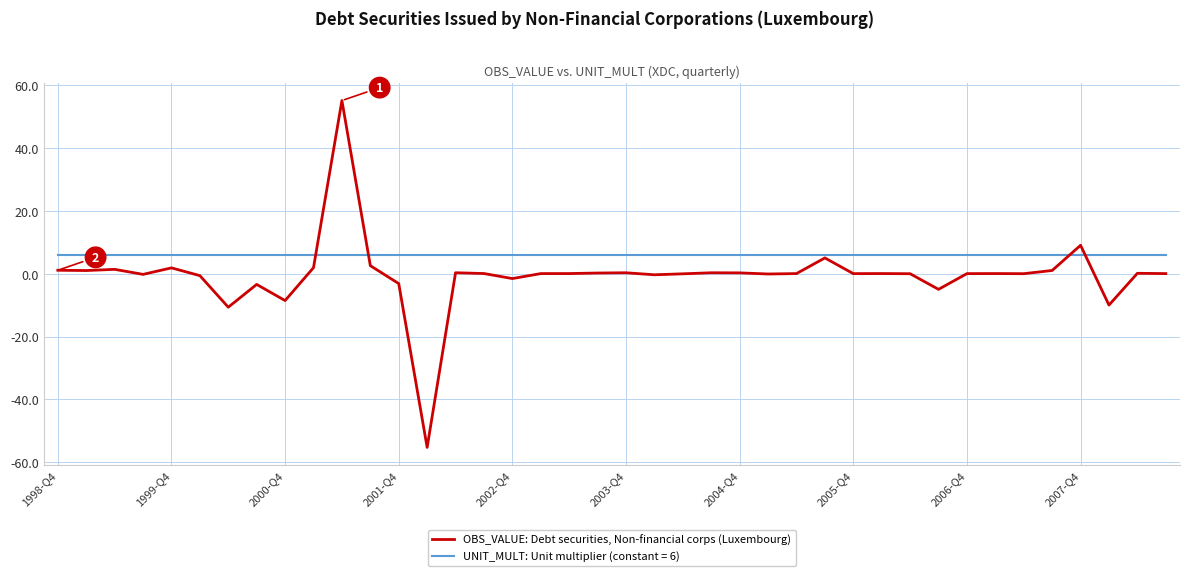

What is the maximum value shown in the chart?

55.0